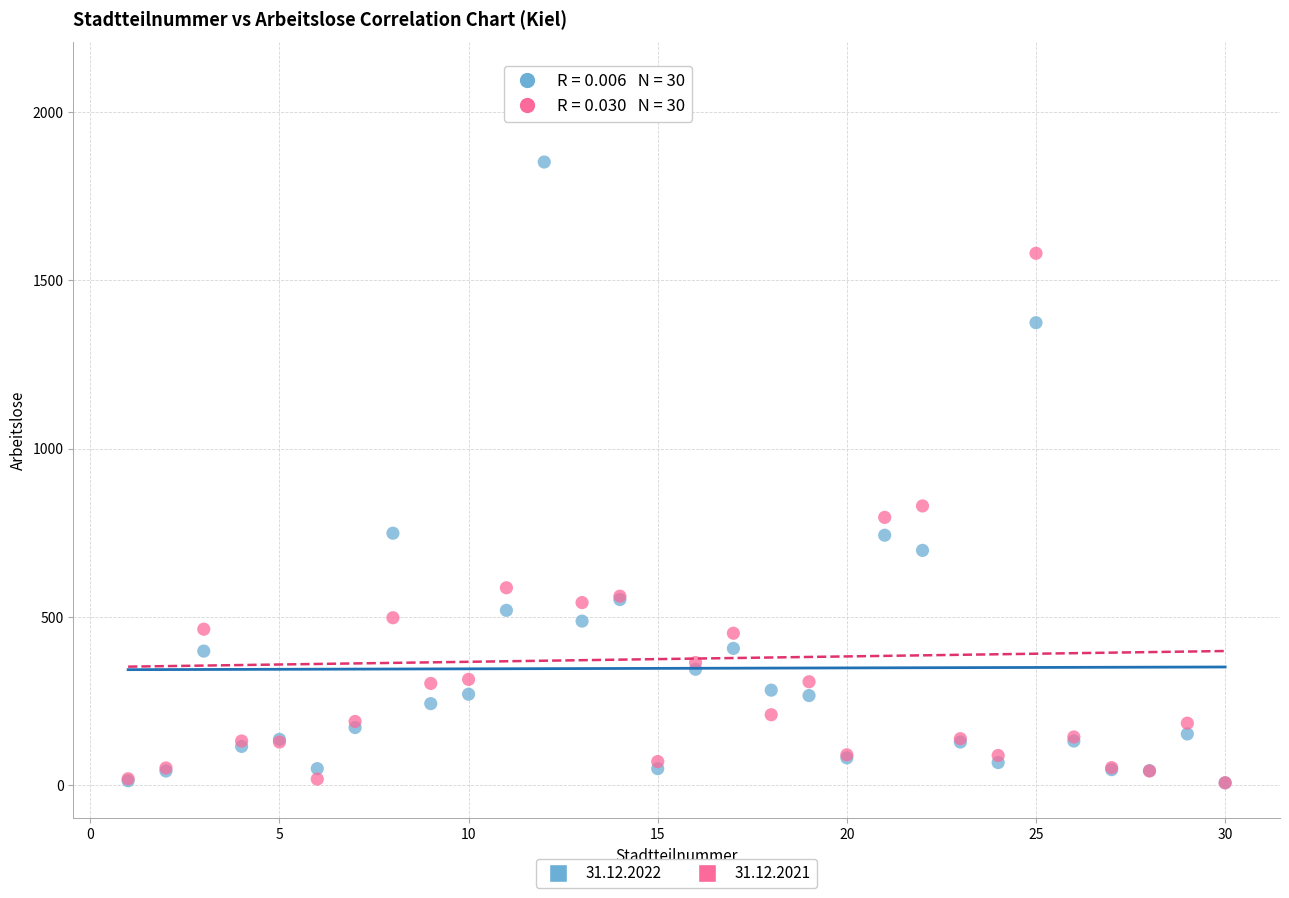

What are all the series names shown in the legend?

31.12.2022, 31.12.2021